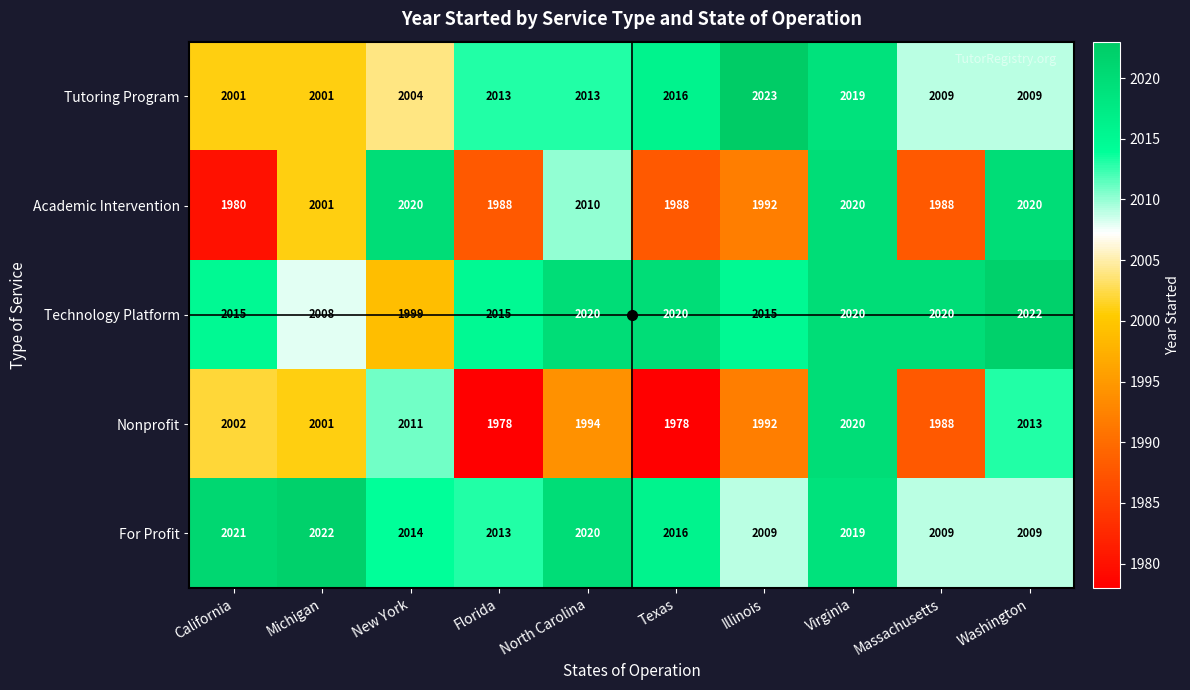

At which category does the chart reach its peak across all series?

Illinois